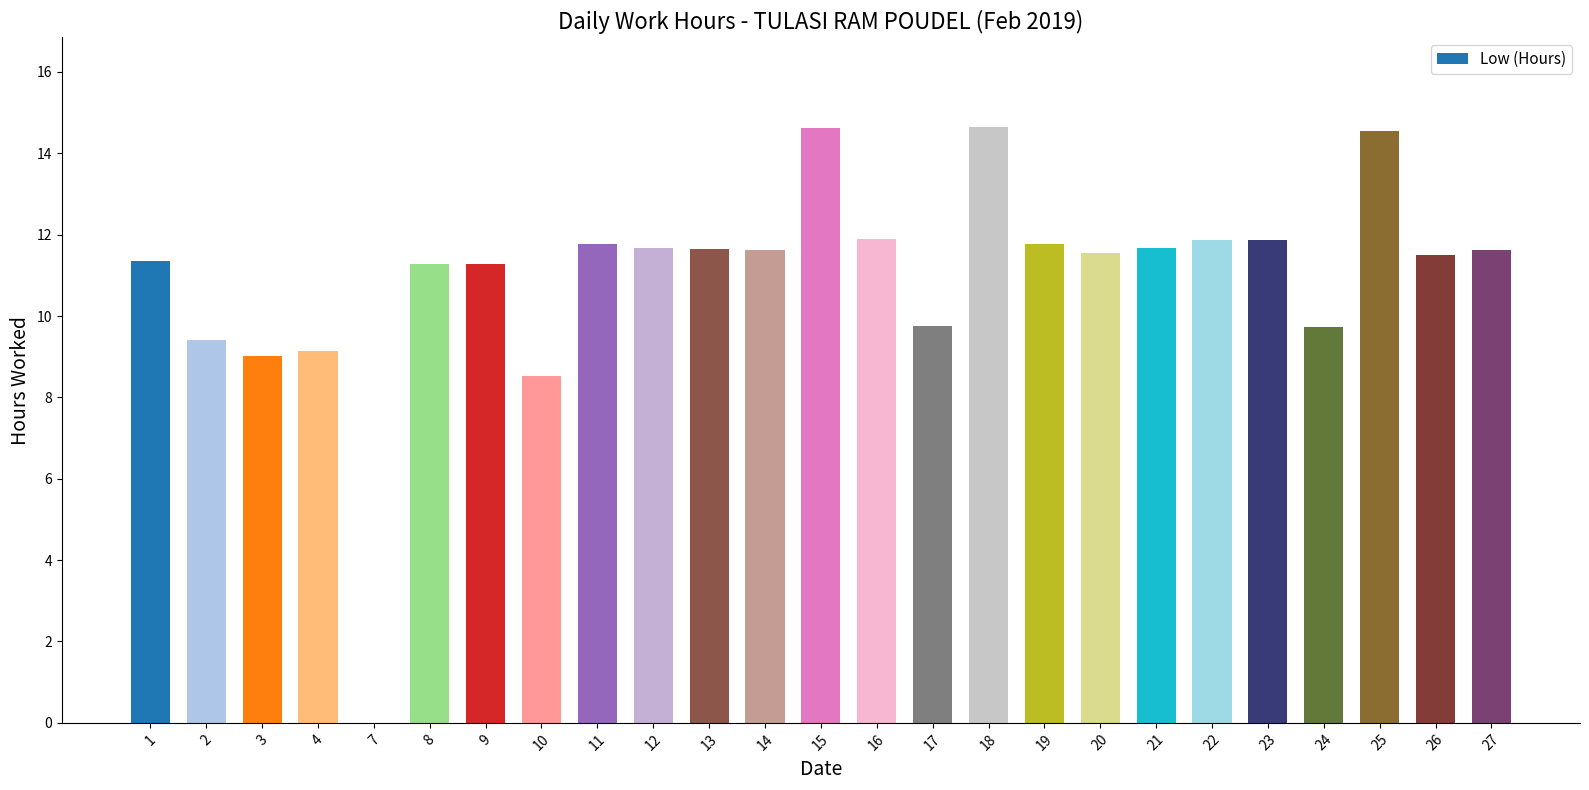

At which label does the data first exceed 11?

1